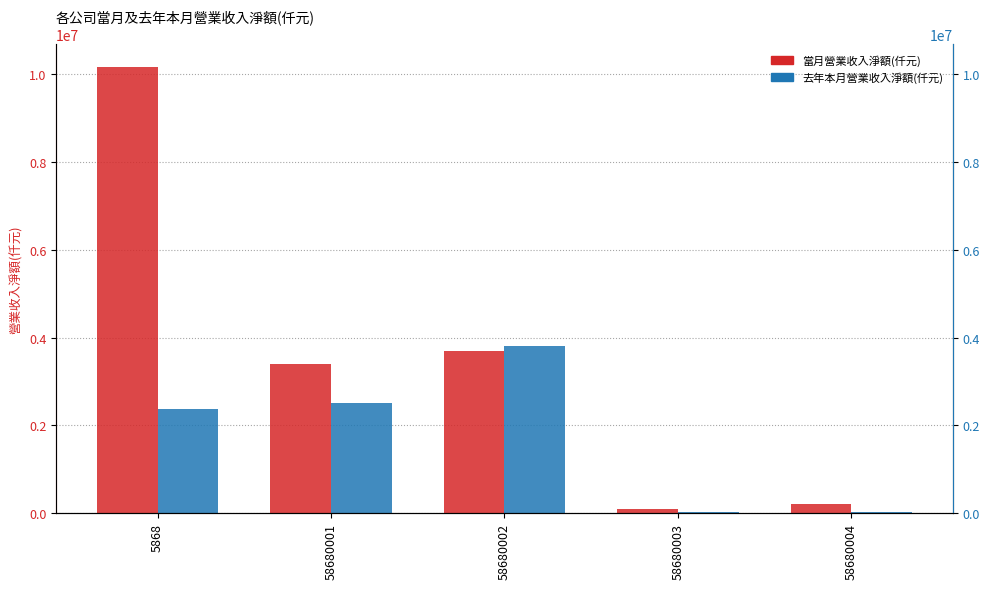

What is the approximate value of 當月營業收入淨額(仟元) at 5868, to the nearest 100?

10173400